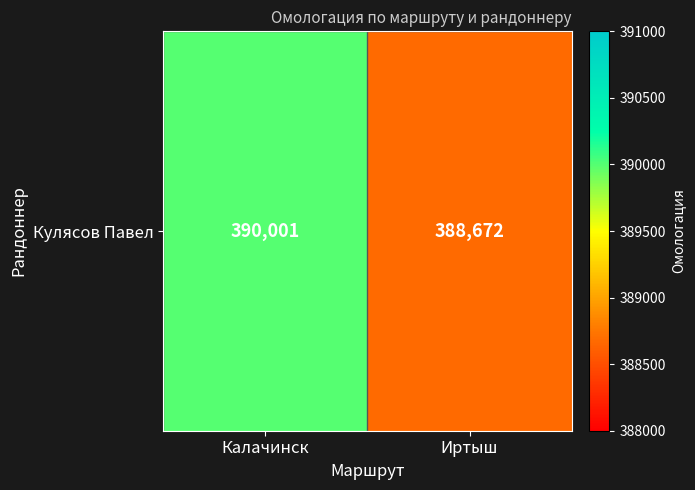

True or false: the data shows 641559 at Калачинск.

False